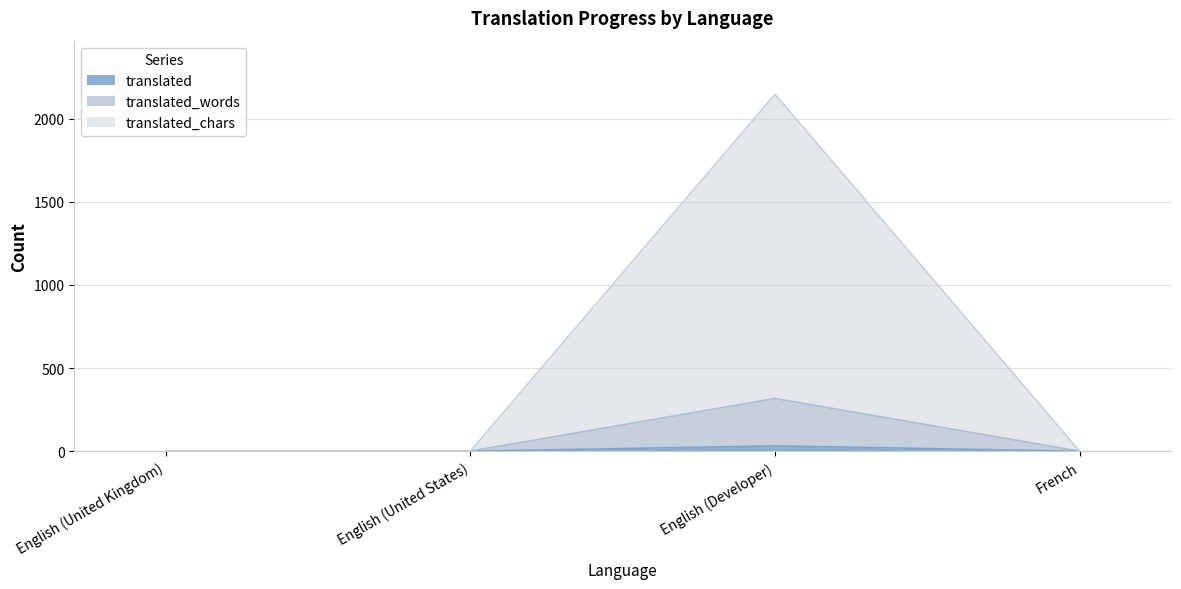

How many lines are shown in the chart?

3